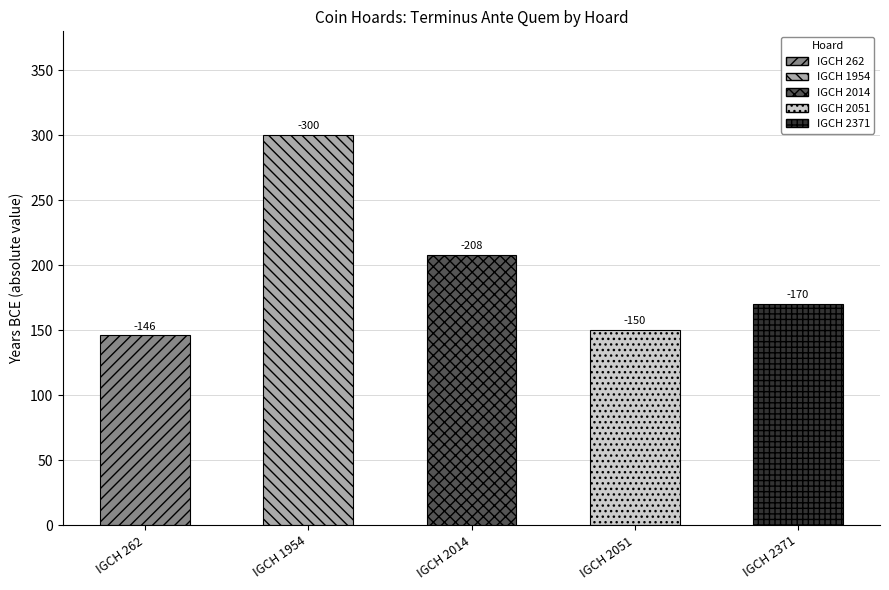

Where is the data nearest to the value -223?

IGCH 2014